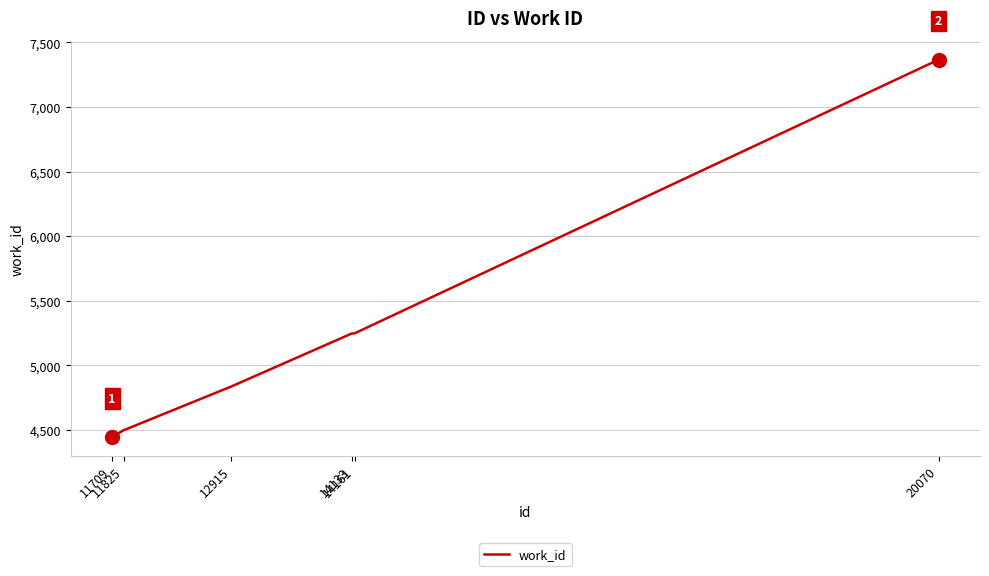

What is the change in value from 11825 to 12915?

+339